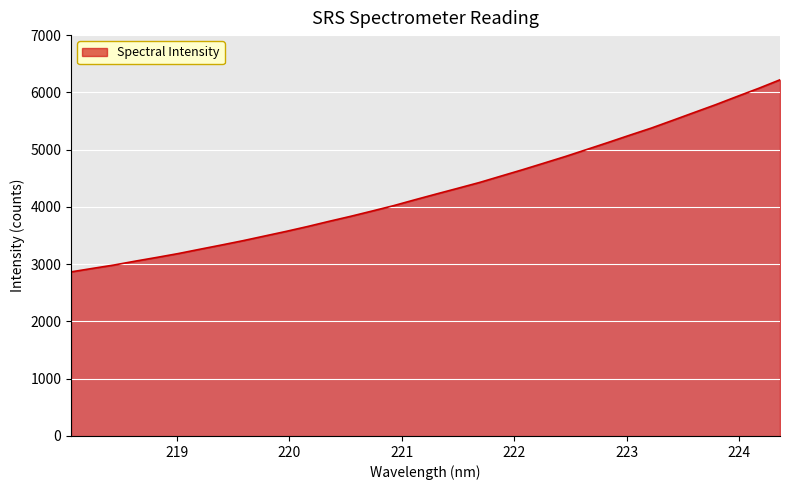

What is the maximum value shown in the chart?

6219.8